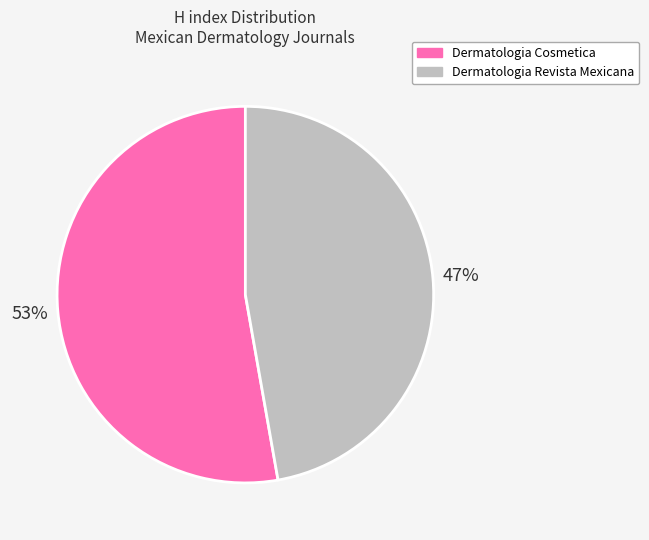

What is the majority slice?

Dermatologia Cosmetica